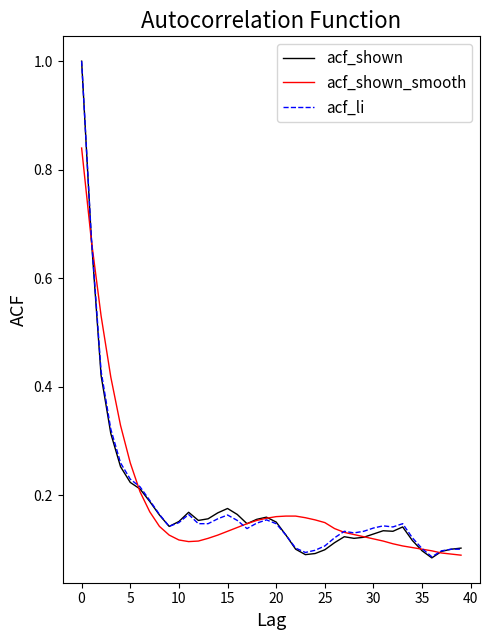

What is the maximum value shown in the chart?

1.0